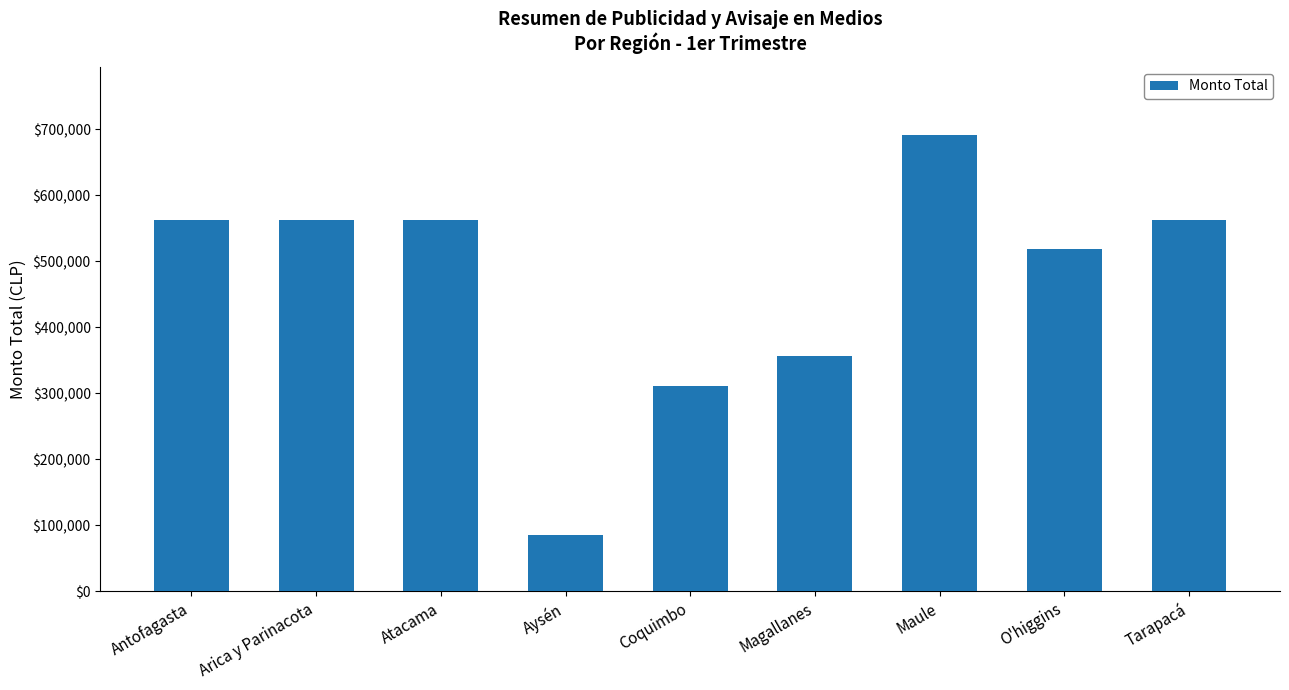

True or false: the data shows 369224.3 at Antofagasta.

False